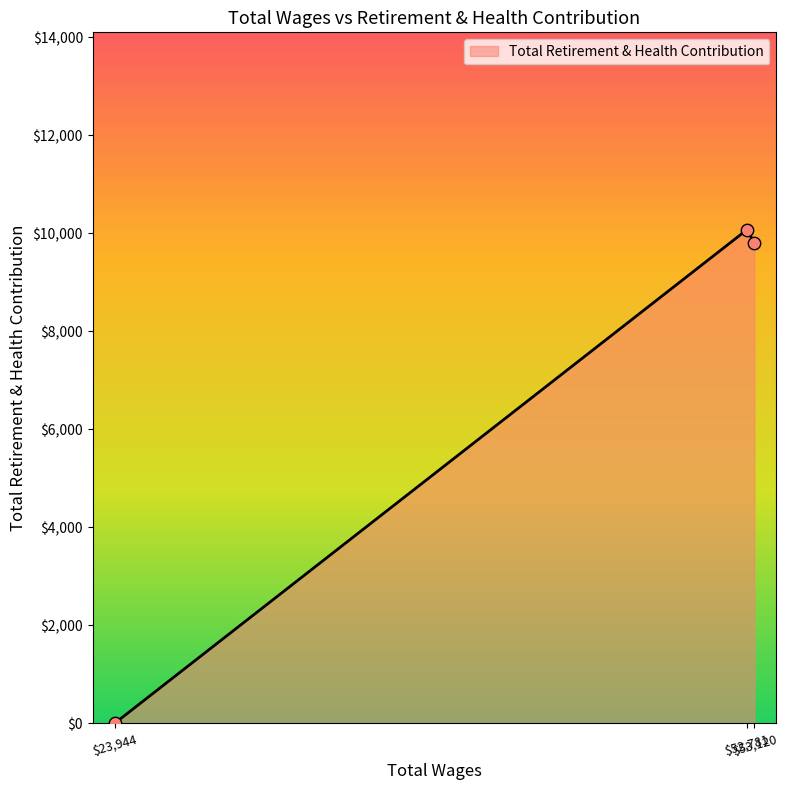

What is the sum of all values?

19880